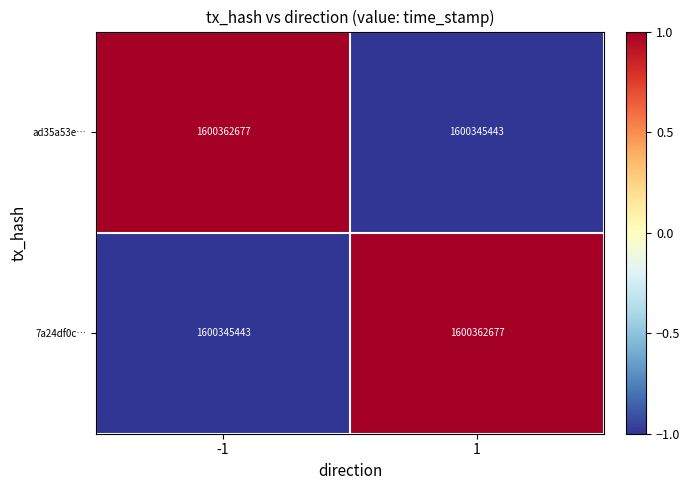

Reading left to right, list all the values displayed in this chart.

ad35a53e…: 1600362677	1600345443
7a24df0c…: 1600345443	1600362677